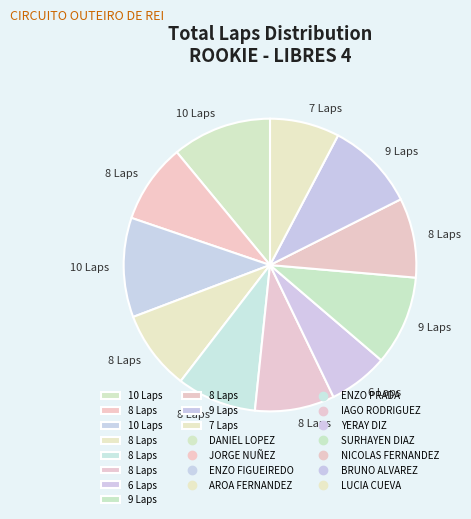

How many segments does this pie chart have?

11